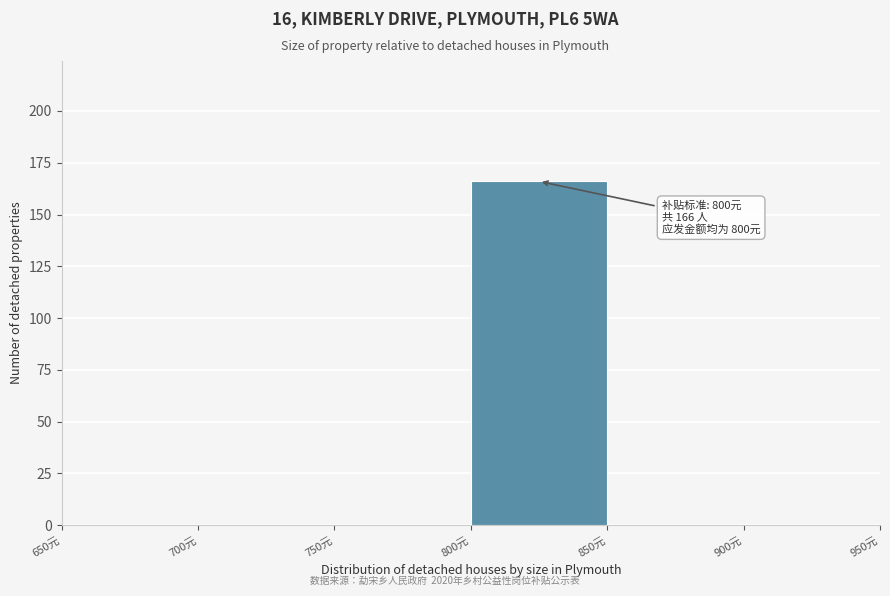

Over which range of the x-axis is the bar tallest?

800 to 850